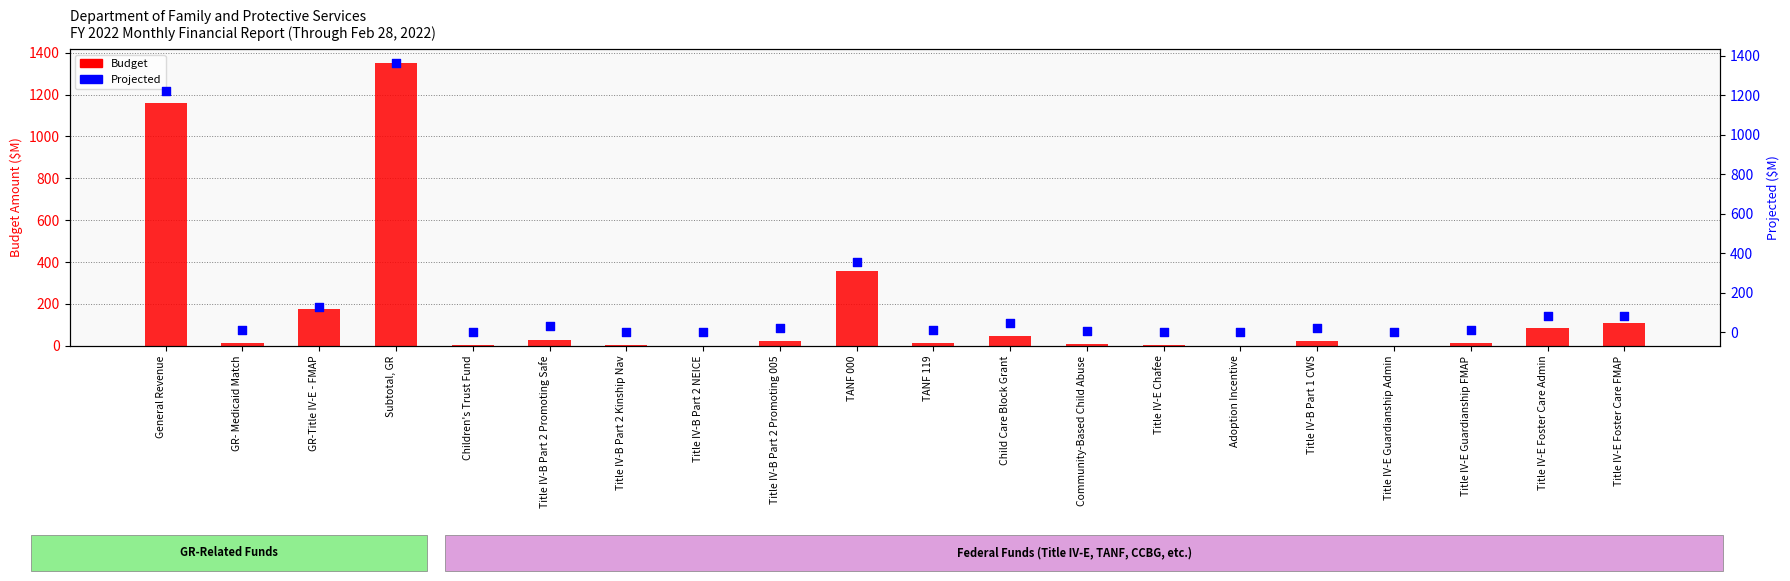

What are all the series names shown in the legend?

Budget, Projected